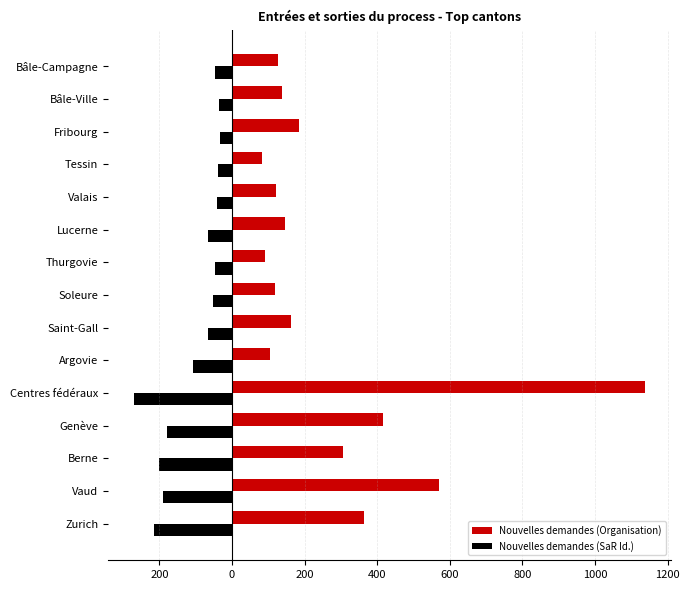

List the series in order of their peak value, highest first.

Nouvelles demandes (Organisation), Nouvelles demandes (SaR Id.)